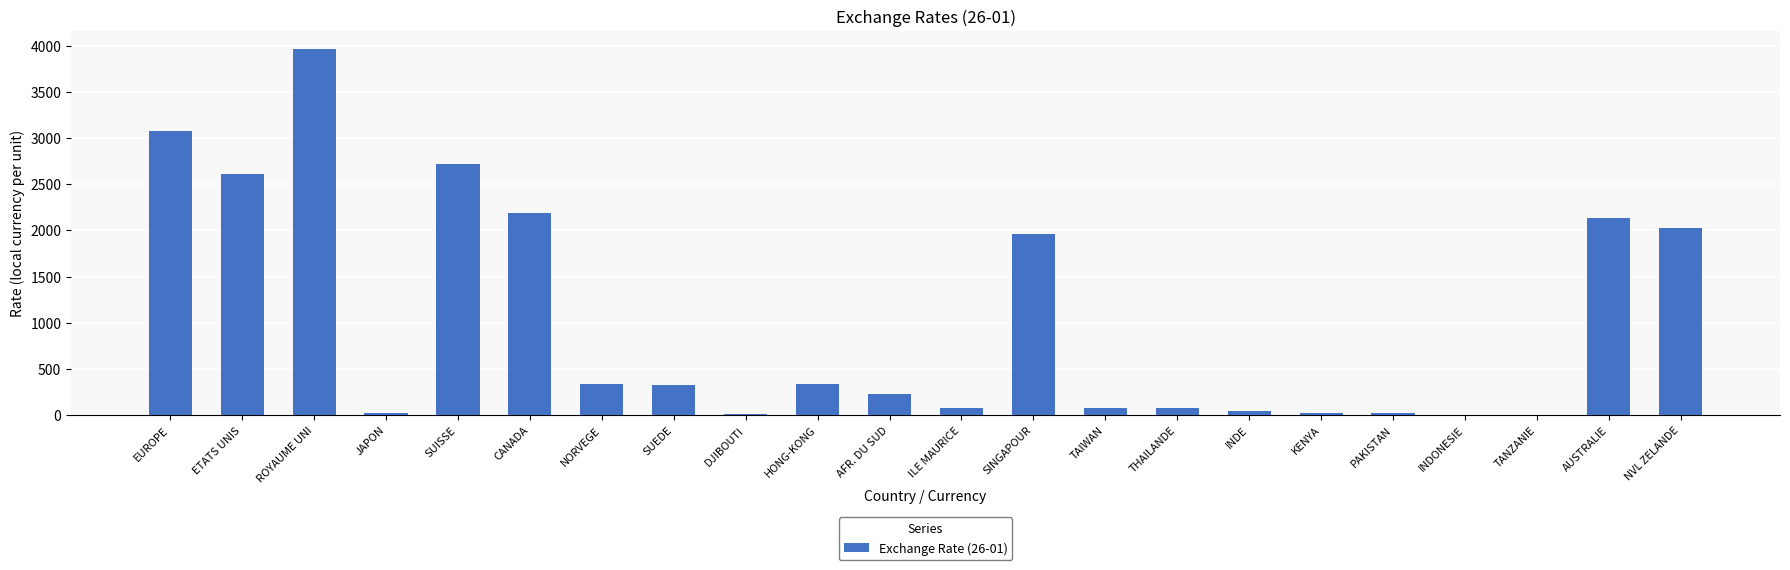

What is the sum of the values at NVL ZELANDE and EUROPE?

5102.5